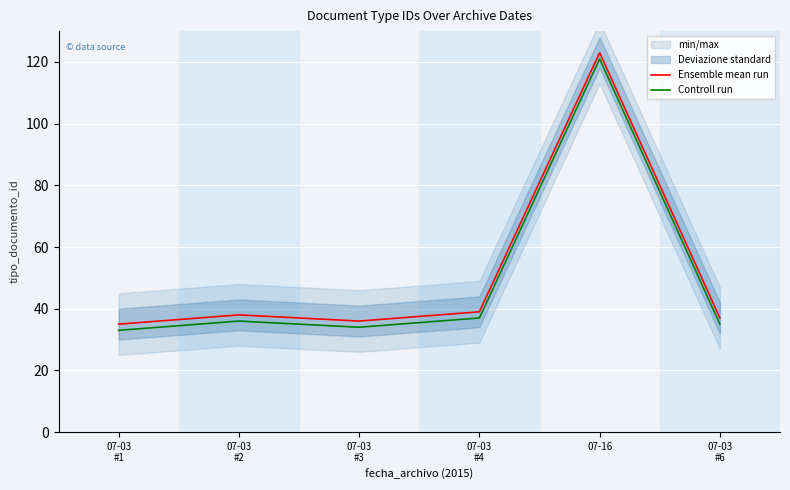

True or false: Controll run and Ensemble mean run intersect in this chart.

False